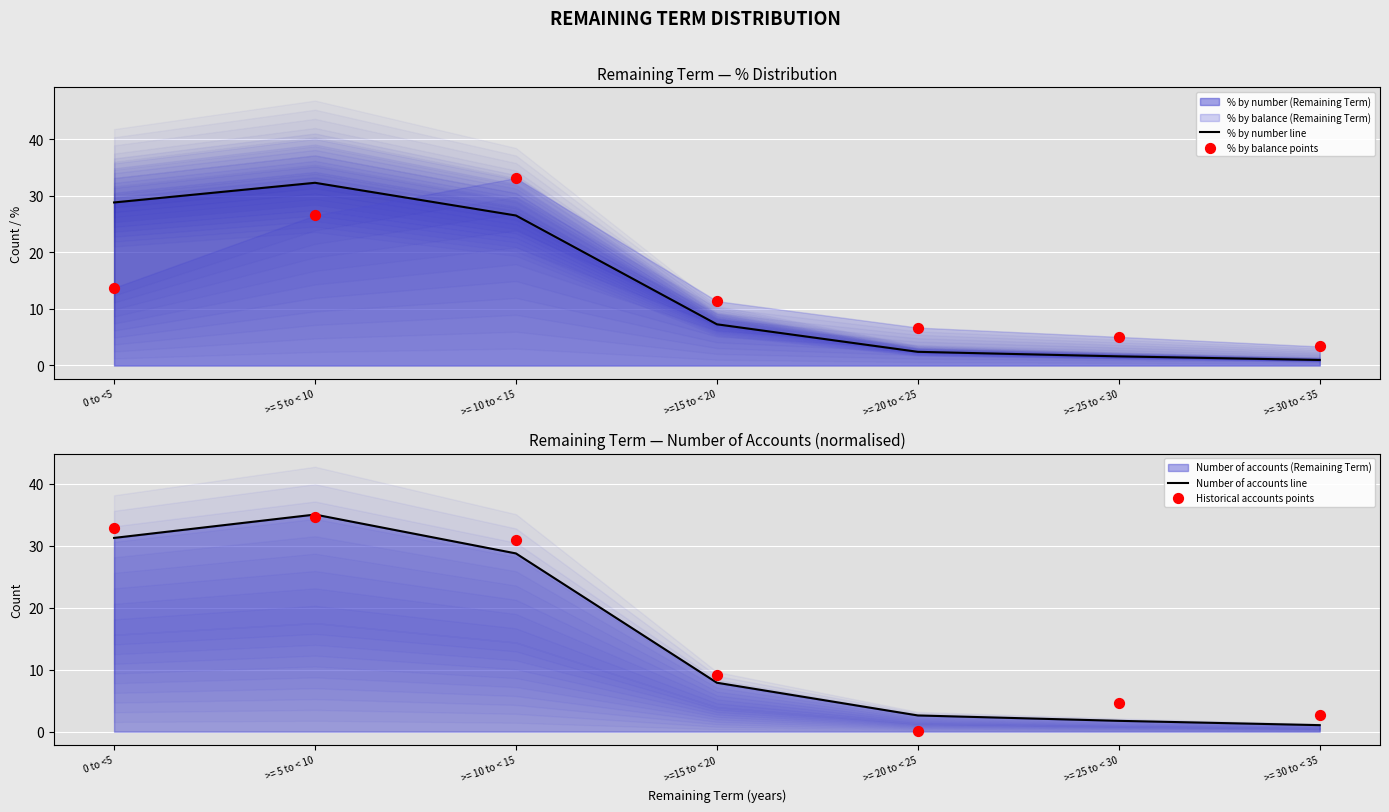

At how many categories does at least one series exceed 16?

3